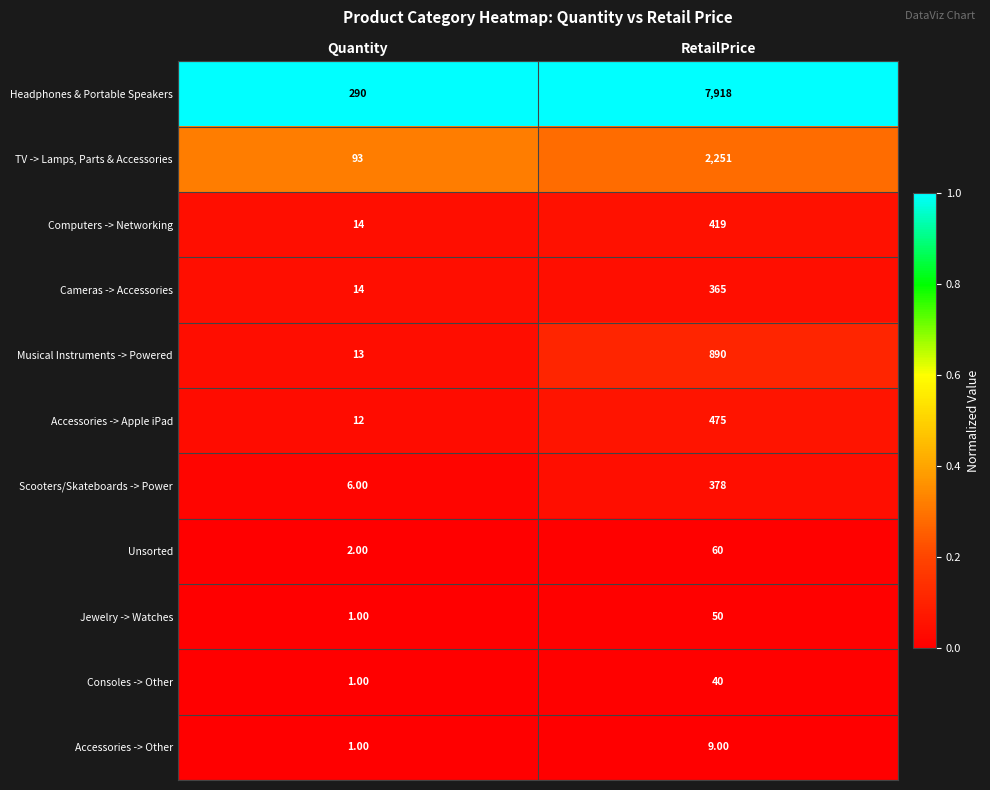

List the series in order of their peak value, lowest first.

Accessories -> Other, Consoles -> Other, Jewelry -> Watches, Unsorted, Cameras -> Accessories, Scooters/Skateboards -> Power, Computers -> Networking, Accessories -> Apple iPad, Musical Instruments -> Powered, TV -> Lamps, Parts & Accessories, Headphones & Portable Speakers